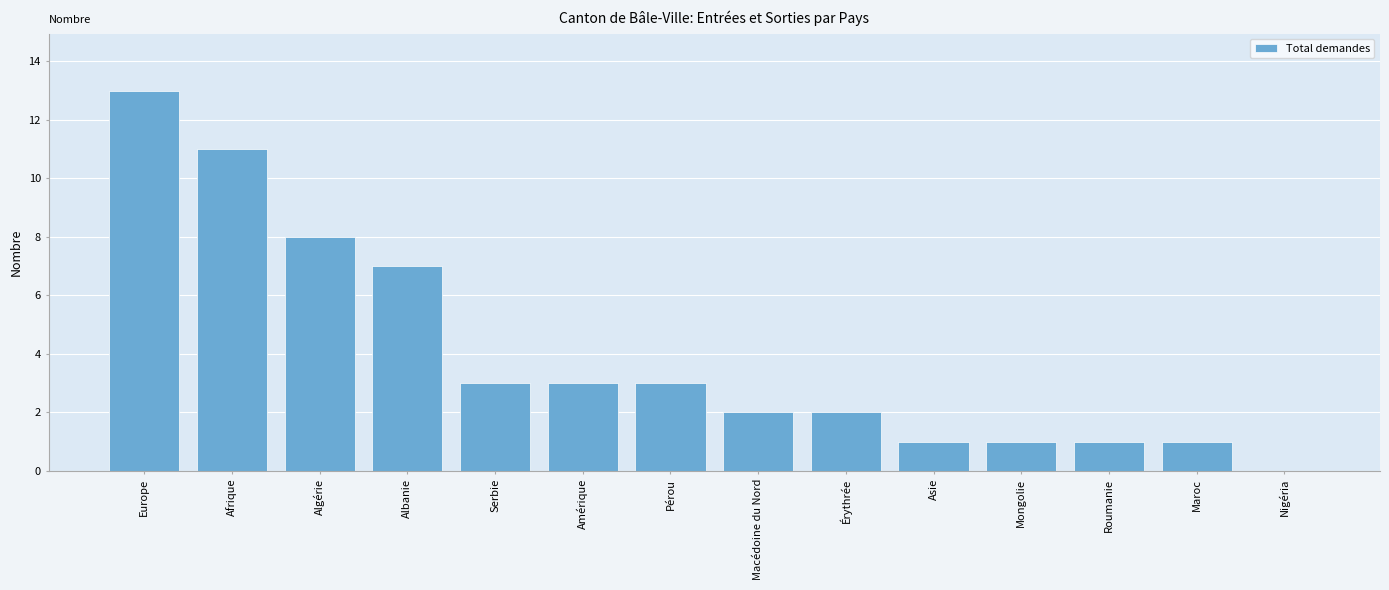

Is it true that the value at Amérique is 3?

True